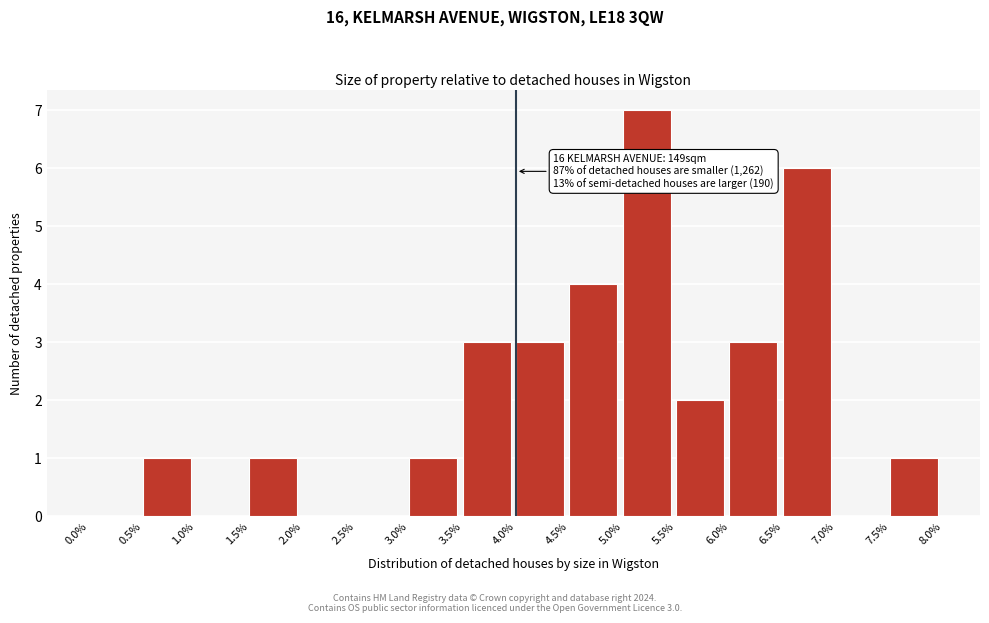

Over which range of the x-axis is the bar tallest?

5.0% to 5.5%